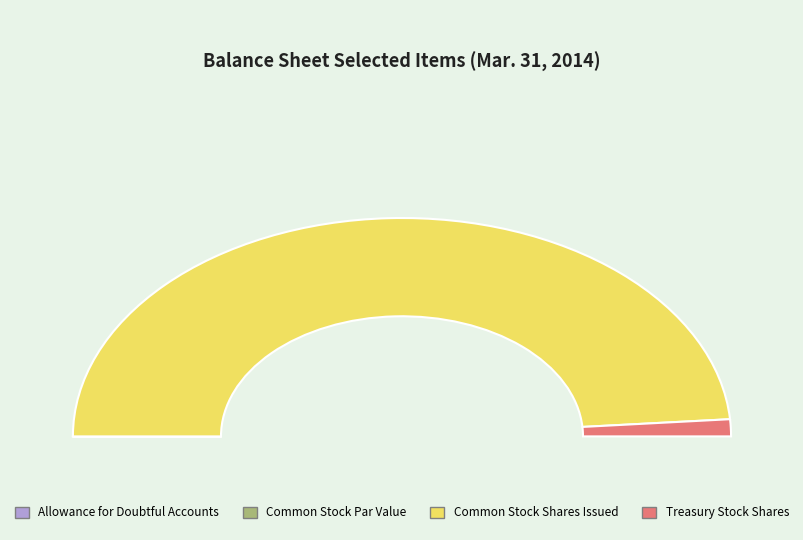

Rank the categories by value from lowest to highest.

Common Stock Par Value, Allowance for Doubtful Accounts, Treasury Stock Shares, Common Stock Shares Issued